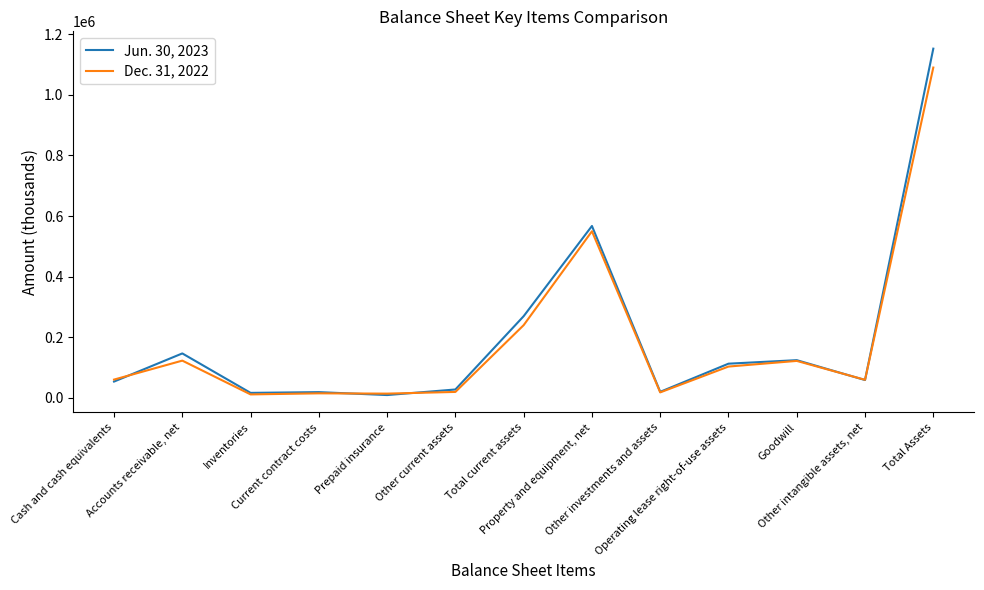

Rank the series by their maximum value, from lowest to highest.

Dec. 31, 2022, Jun. 30, 2023